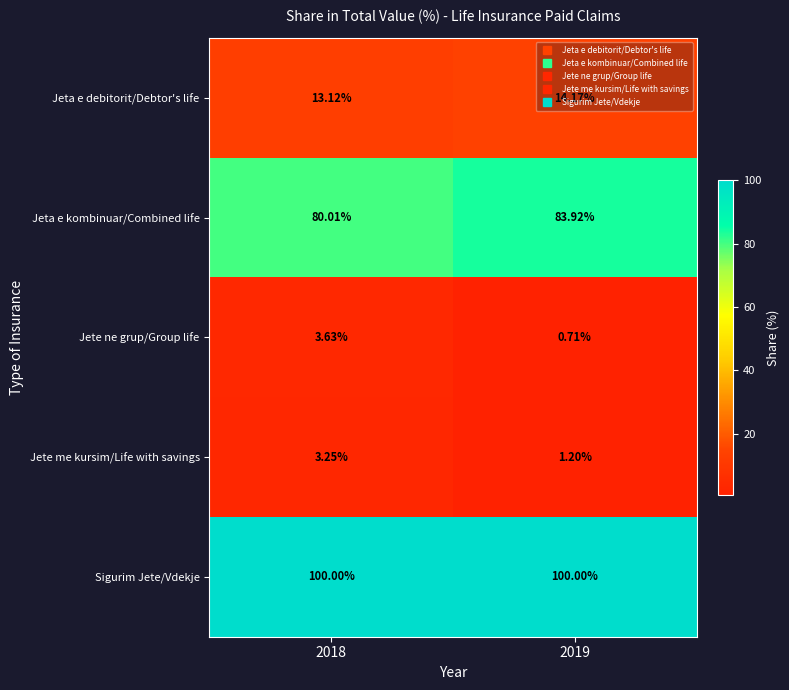

Between 2018 and 2019, which series saw the biggest shift?

Jeta e kombinuar/Combined life